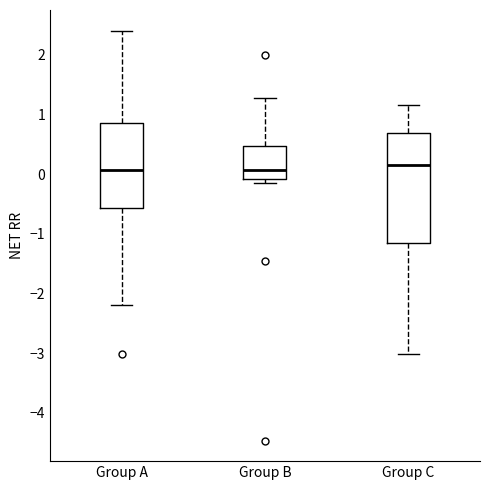

Comparing the boxes themselves (not the whiskers), which one is the tallest?

Group C